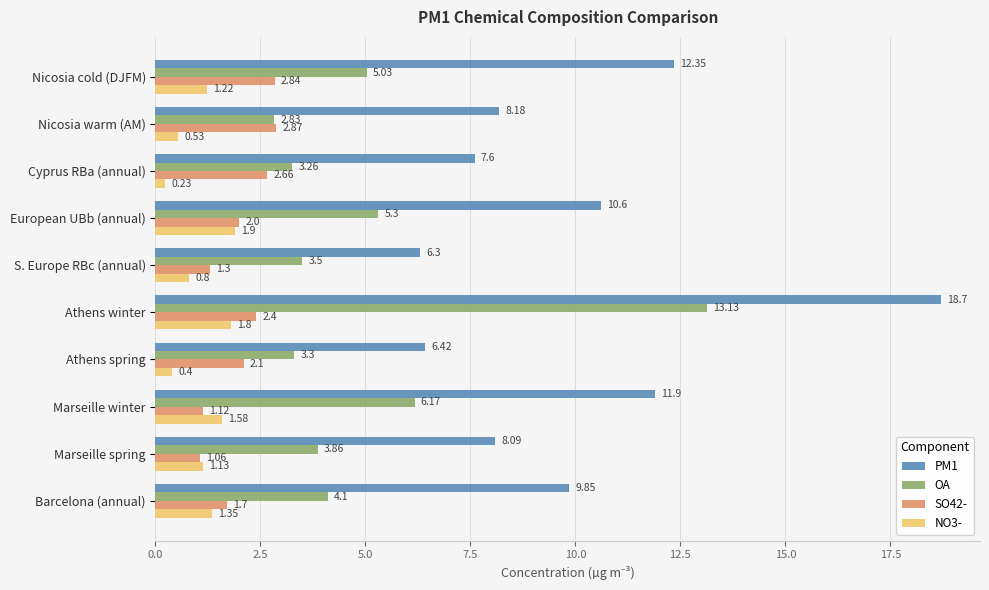

List the labels in order of PM1 value, smallest first.

S. Europe RBc (annual), Athens spring, Cyprus RBa (annual), Marseille spring, Nicosia warm (AM), Barcelona (annual), European UBb (annual), Marseille winter, Nicosia cold (DJFM), Athens winter